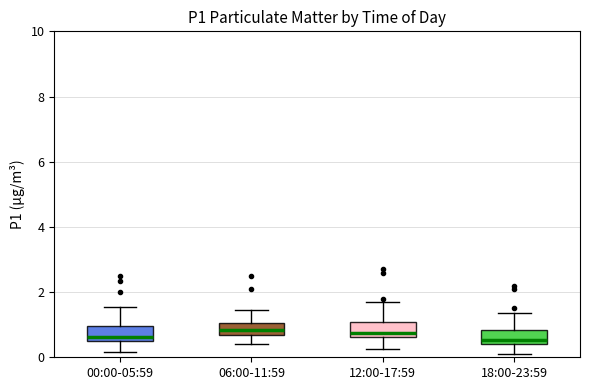

Where does the upper whisker of the box for 06:00-11:59 end on the y-axis? The values are not printed on the chart, so give them approximately, as read against the axis.

1.4